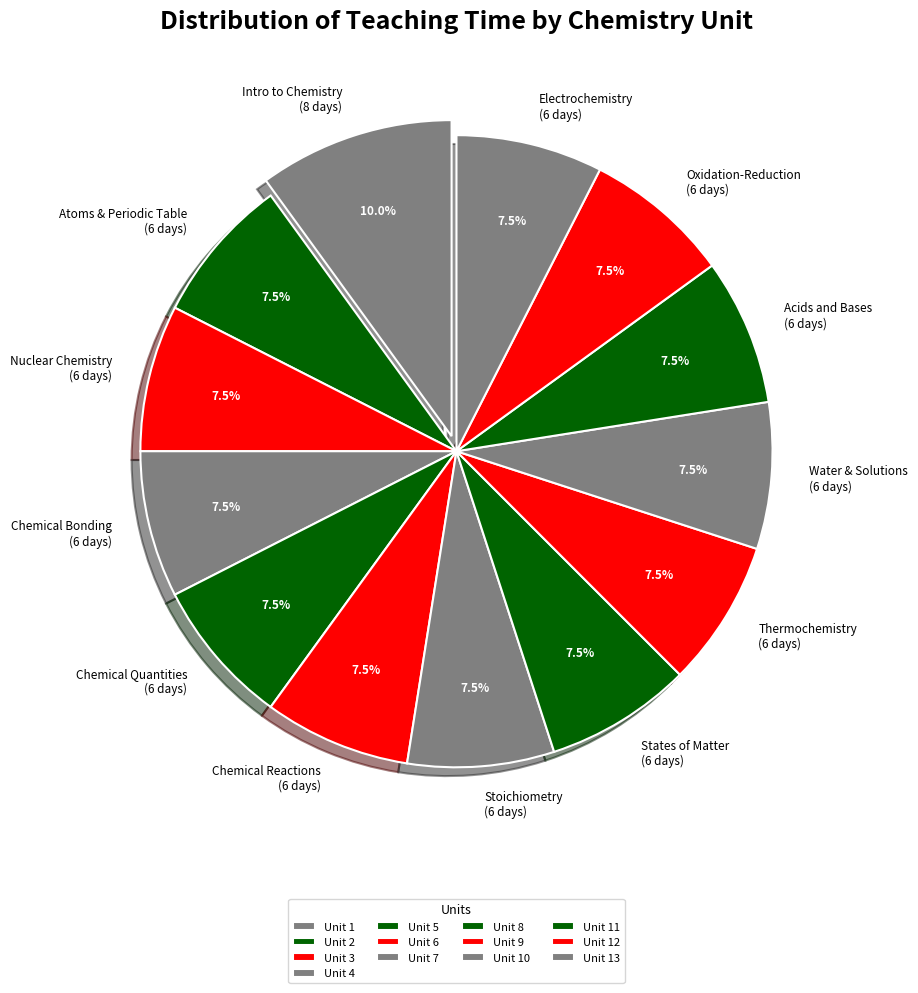

Is there any slice that represents more than half of the pie?

No